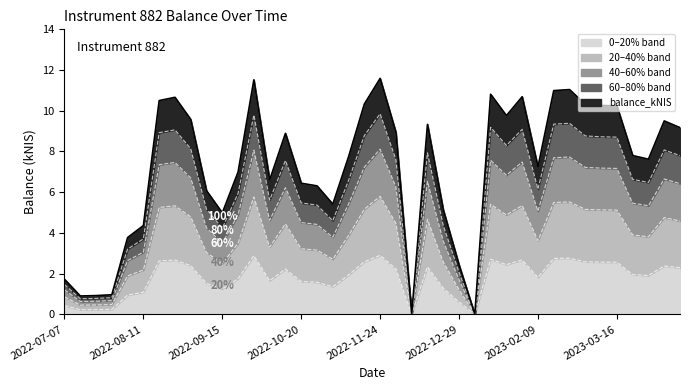

What is the ratio of the value at 2022-10-27 to the value at 2023-03-09?

0.6